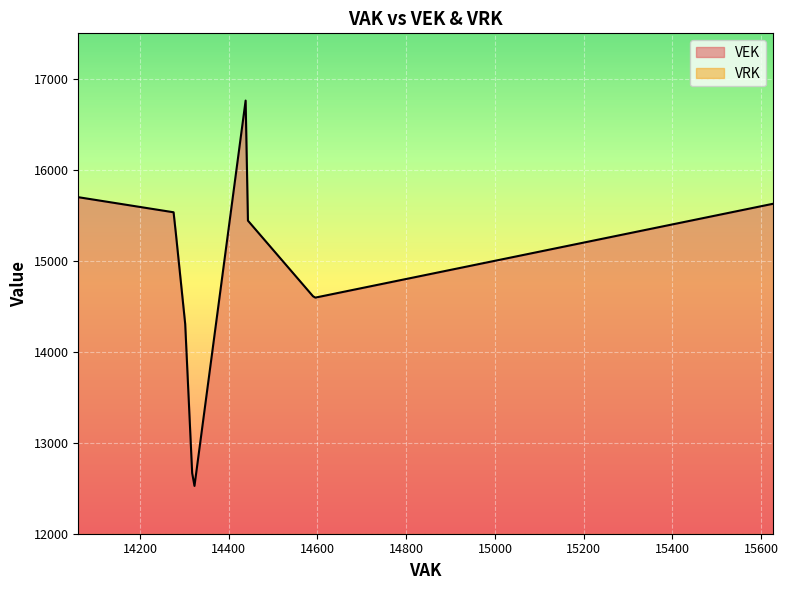

What is the maximum value for VRK?

12000.0